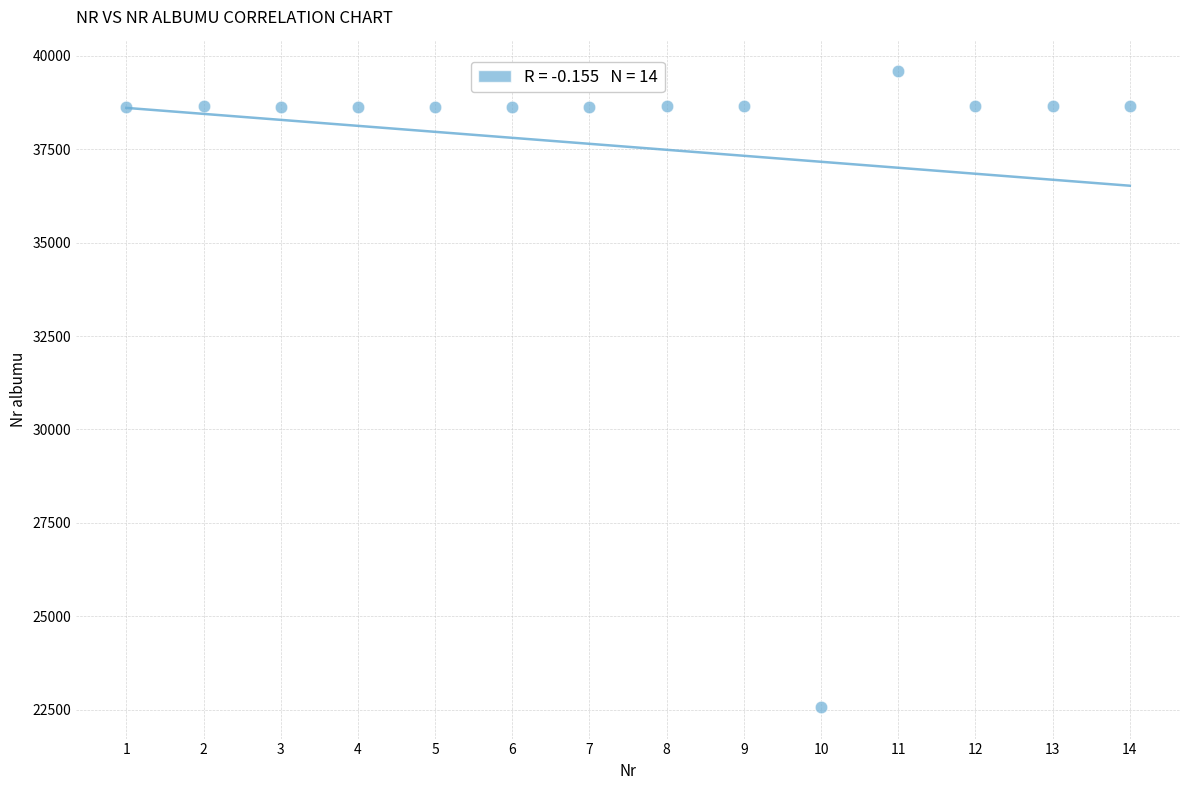

What is the range of Y values (max minus min)?

17005